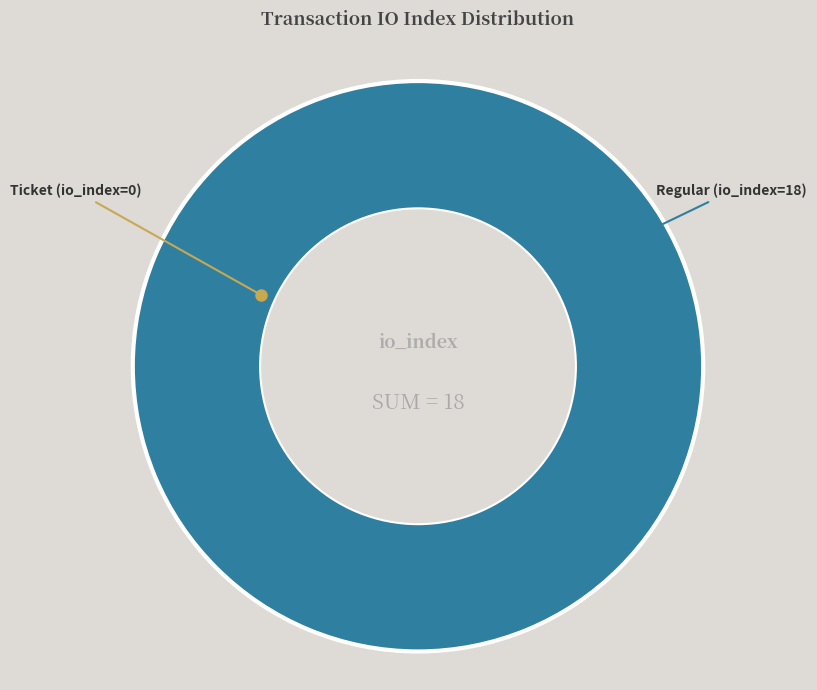

To the nearest percent, what is the combined percentage of Ticket (io_index=0) and Regular (io_index=18)?

100%